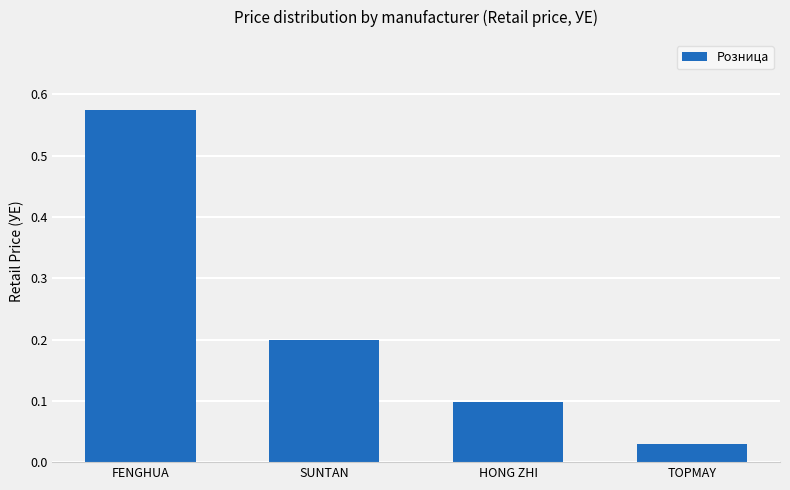

What is the difference between the values at TOPMAY and SUNTAN?

0.2